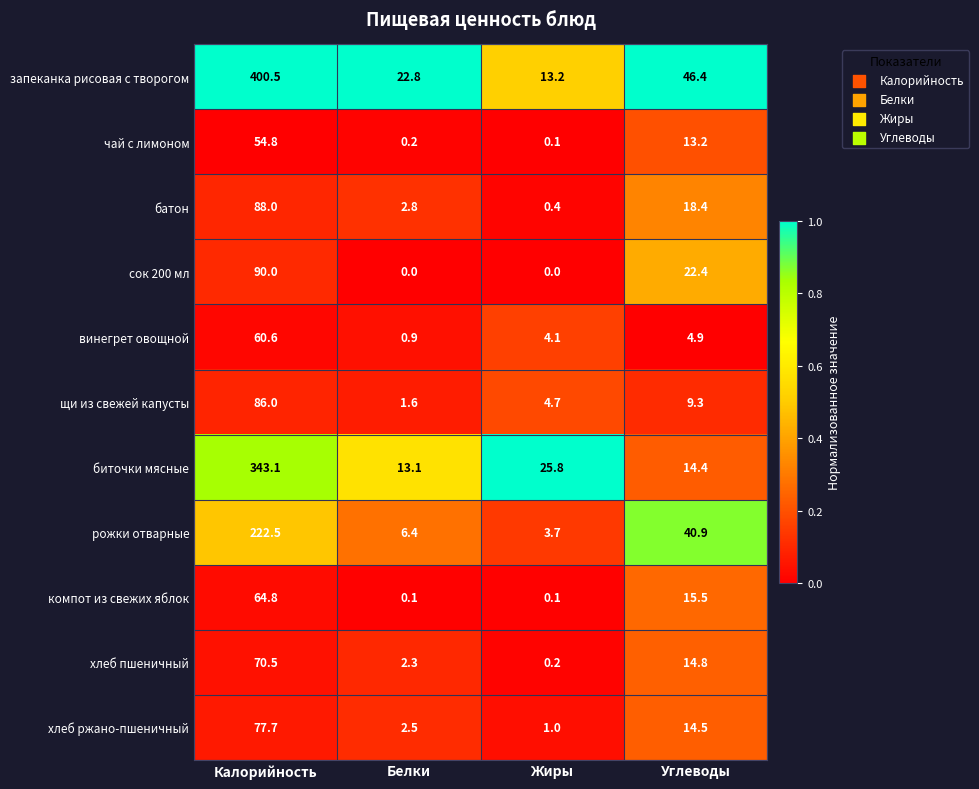

Count the number of categories in the chart.

4